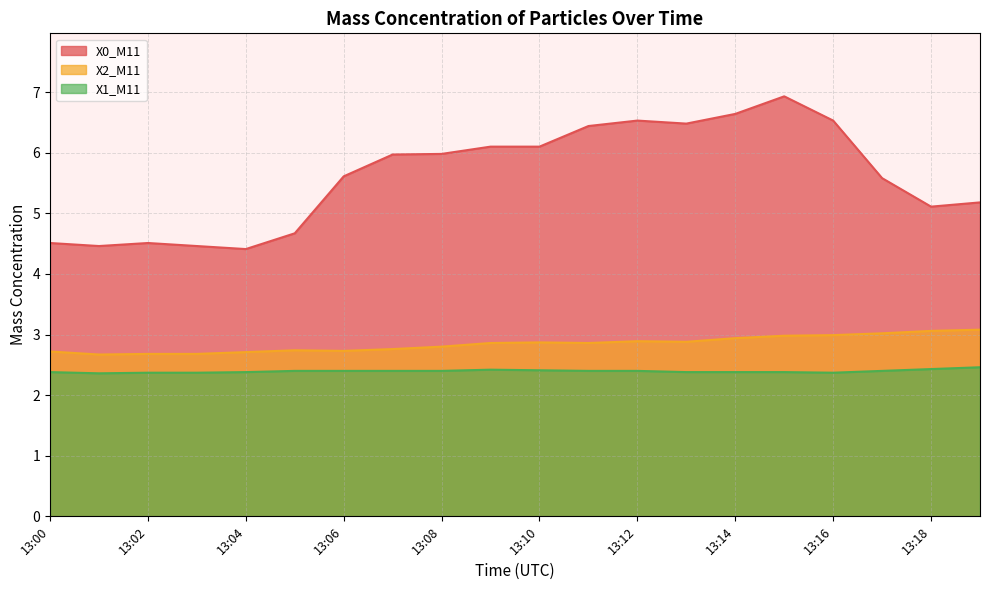

What are all the series names shown in the legend?

X0_M11, X2_M11, X1_M11